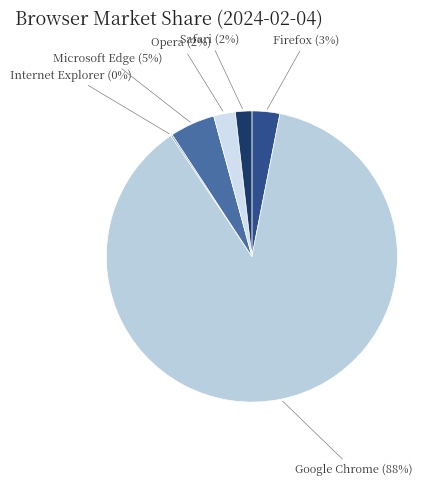

Is it true that Microsoft Edge (5%) is 5% of the pie?

True